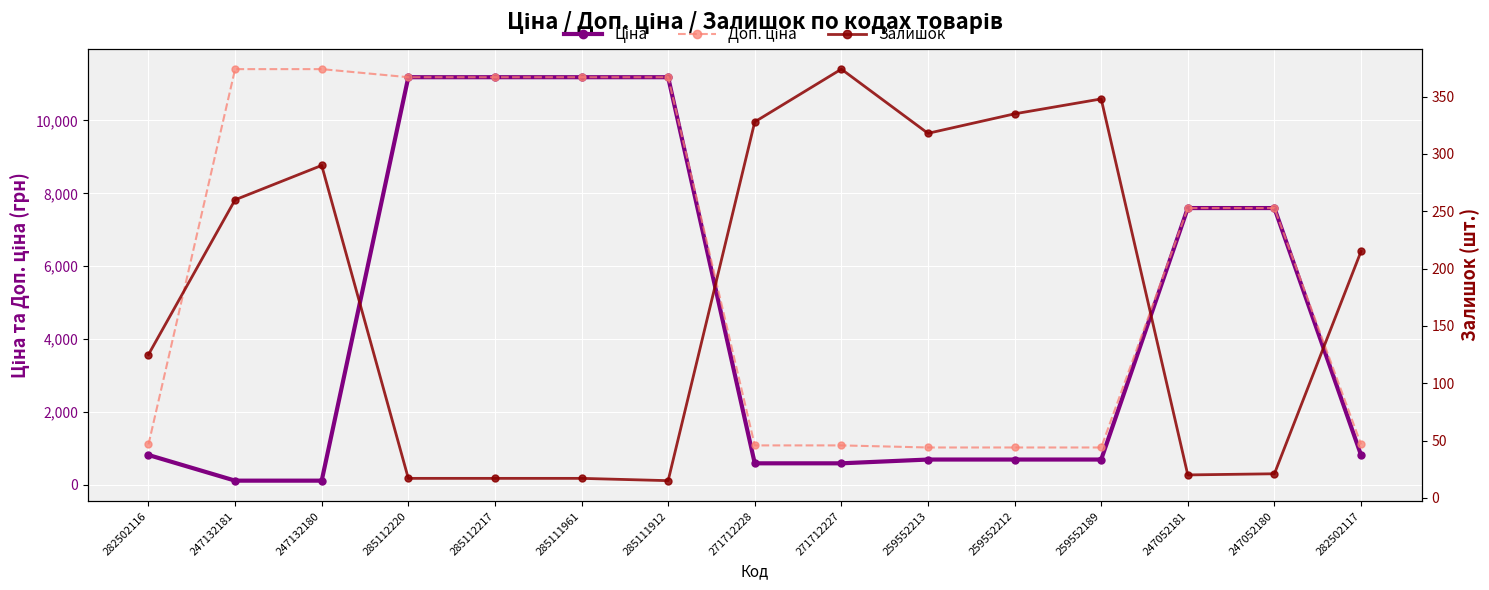

At 247132180, list the series in order from largest to smallest.

Доп. ціна, Залишок, Ціна